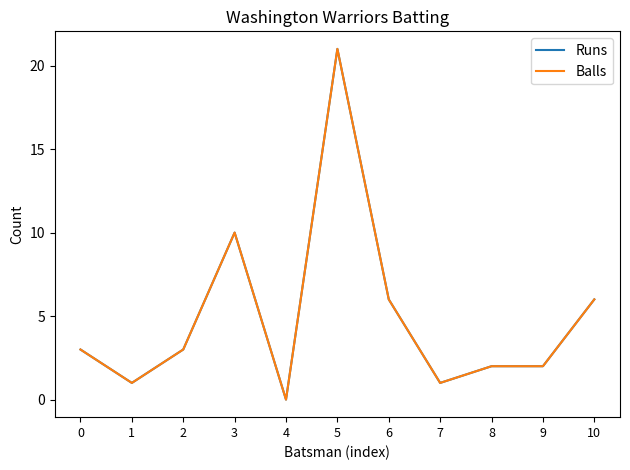

The value of Balls at 8 is 1. True or false?

False